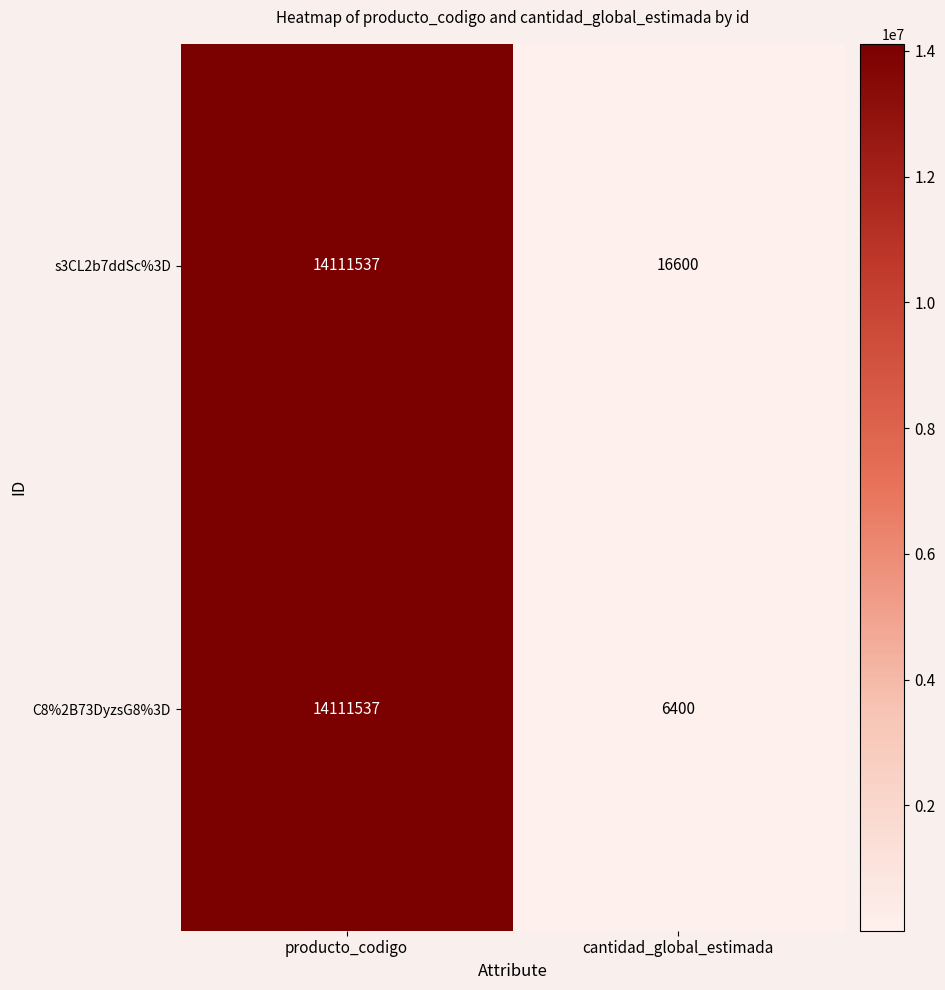

What value does the C8%2B73DyzsG8%3D series have at cantidad_global_estimada, to the nearest 100?

6400